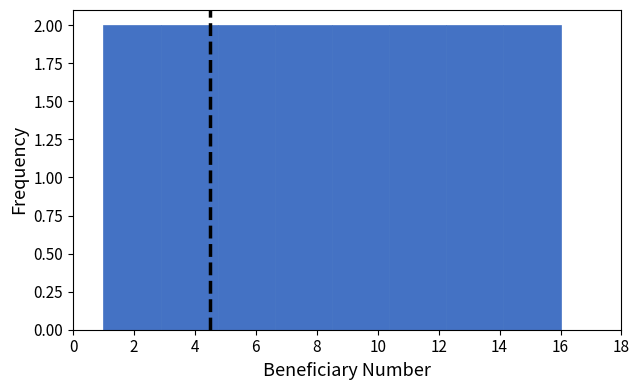

Reading left to right, list every bar in this chart as the range it spans on the x-axis followed by its height. Neither the bar edges nor the heights are printed on the chart, so give them approximately, as read against the axes.

1.0 to 2.8: 2
2.8 to 4.8: 2
4.8 to 6.6: 2
6.6 to 8.6: 2
8.6 to 10.4: 2
10.4 to 12.2: 2
12.2 to 14.2: 2
14.2 to 16.0: 2